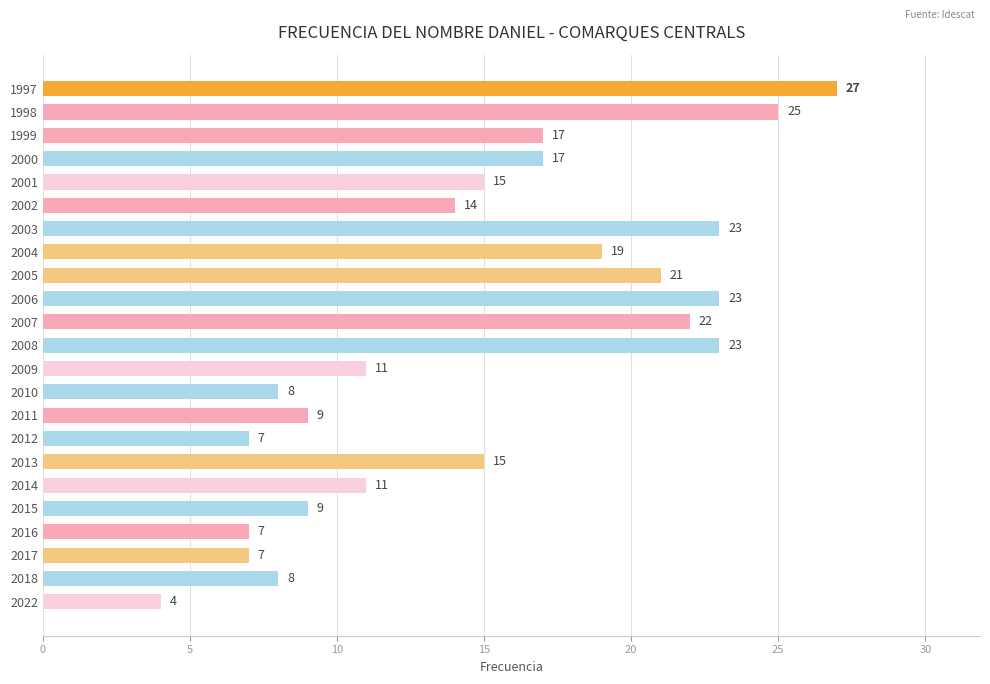

Is it true that the value at 2009 is 11?

True